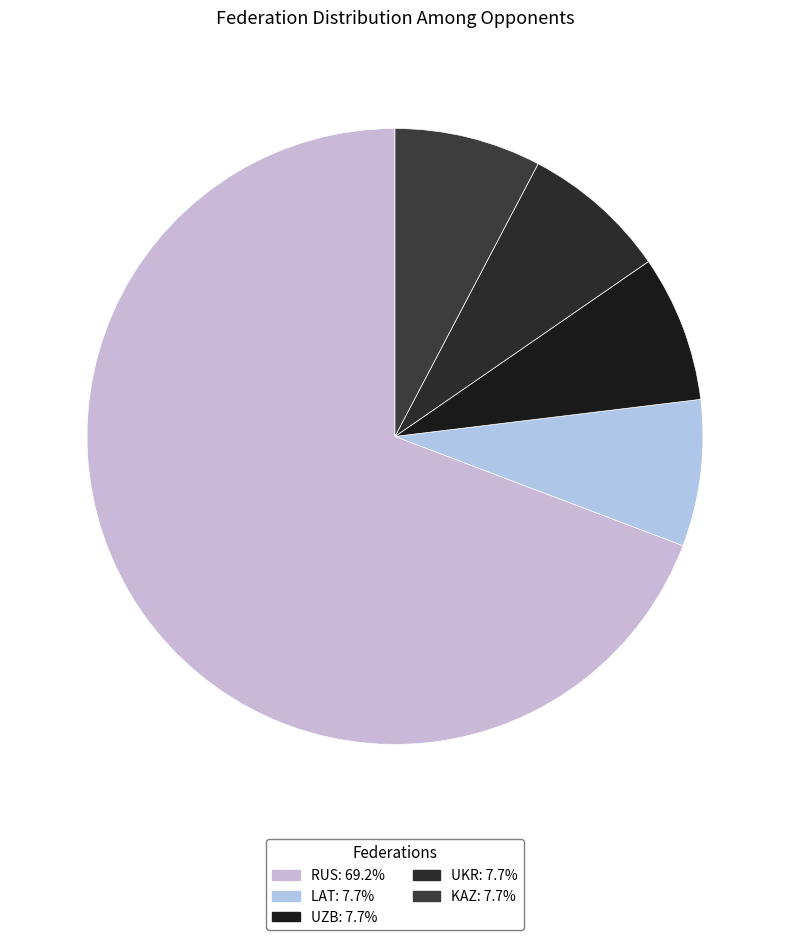

Which slice represents more than half of the pie?

RUS